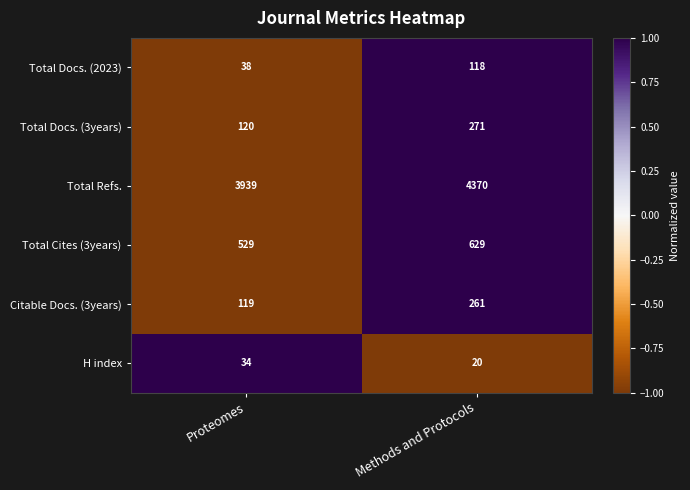

True or false: Total Cites (3years) has a value of 701 at Proteomes.

False